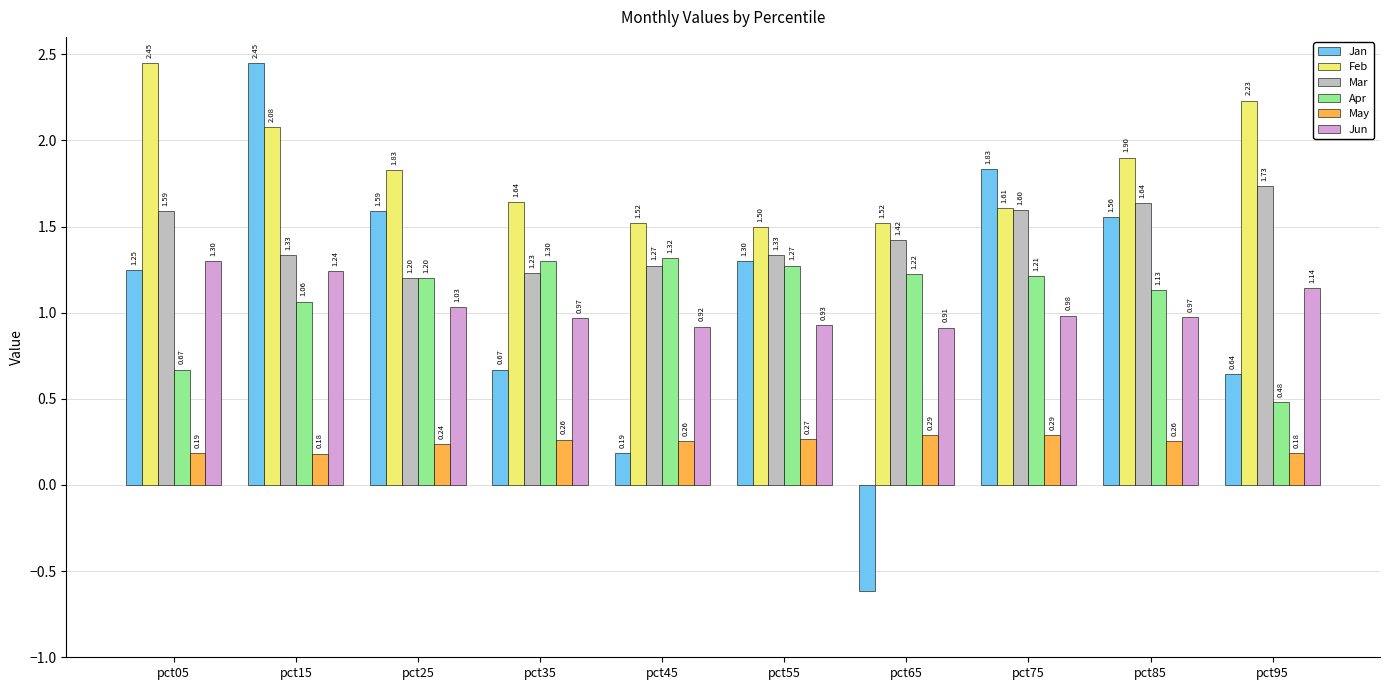

How many data points in Jan are above 1?

6